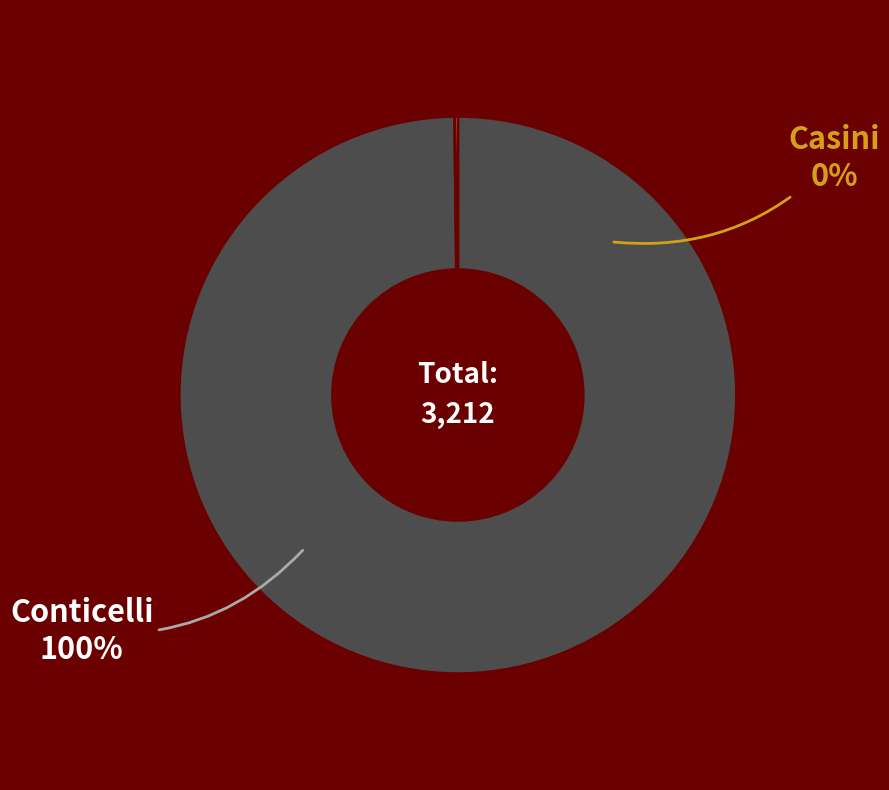

To the nearest percent, what percentage of the pie is Conticelli?

100%